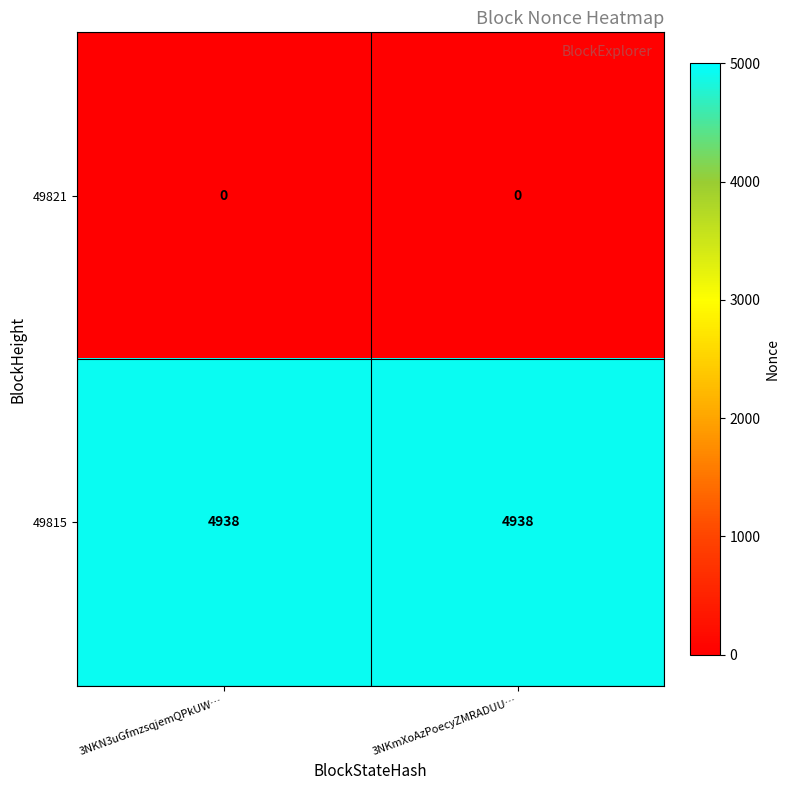

Rank the series by their maximum value, from lowest to highest.

49821, 49815